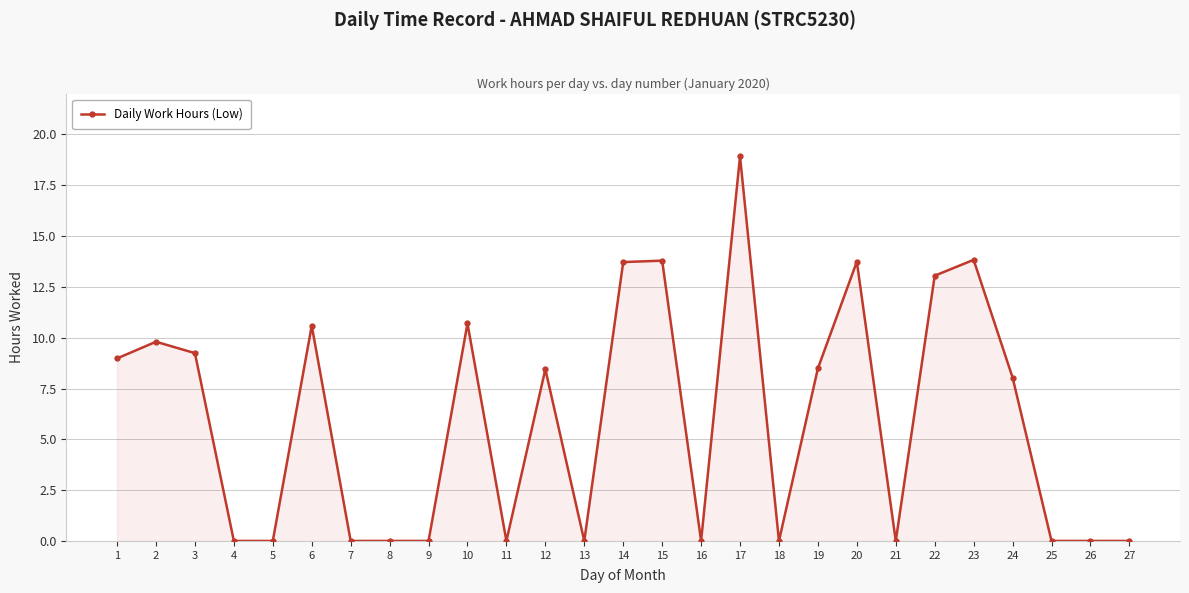

True or false: there are more than 1 points higher than both neighbors.

True